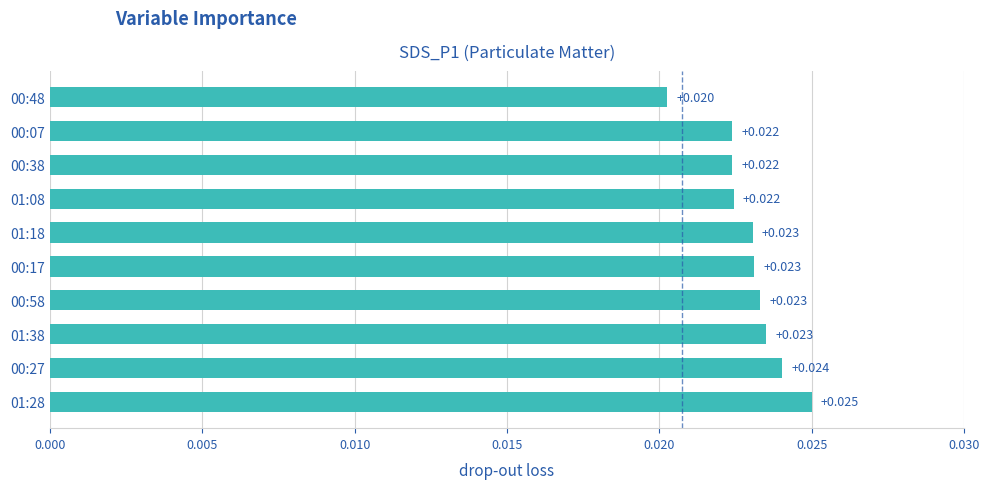

Are the bars horizontal?

Yes